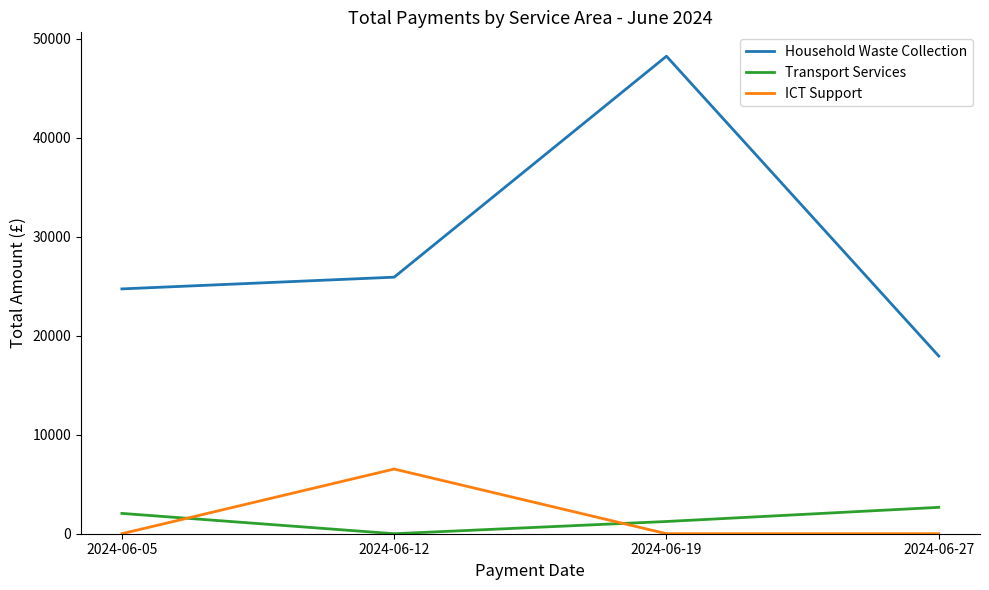

What is the average value of the ICT Support series?

1633.1